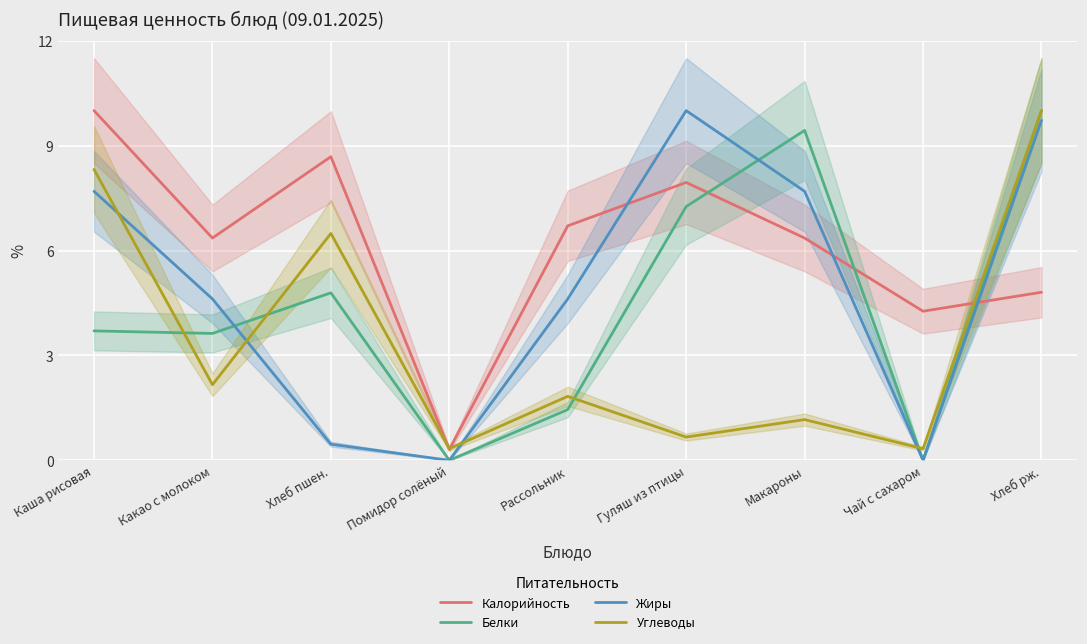

In Белки, how many points are lower than both neighbors (excluding endpoints)?

3